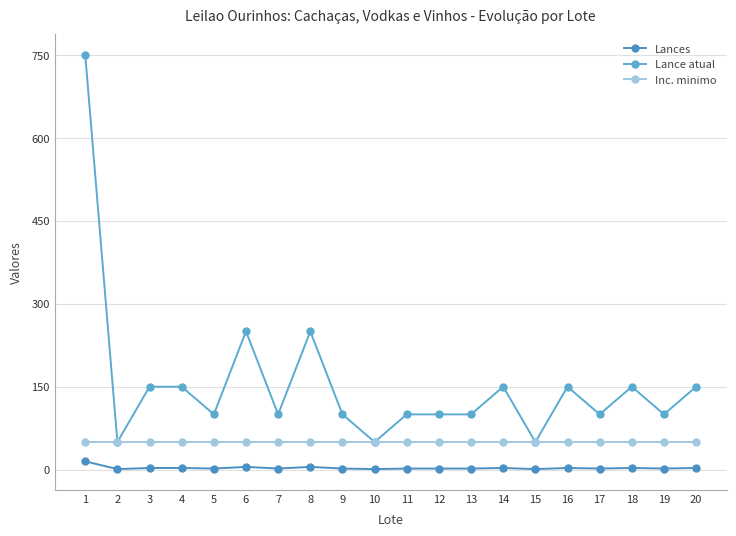

What is the smallest value displayed?

1